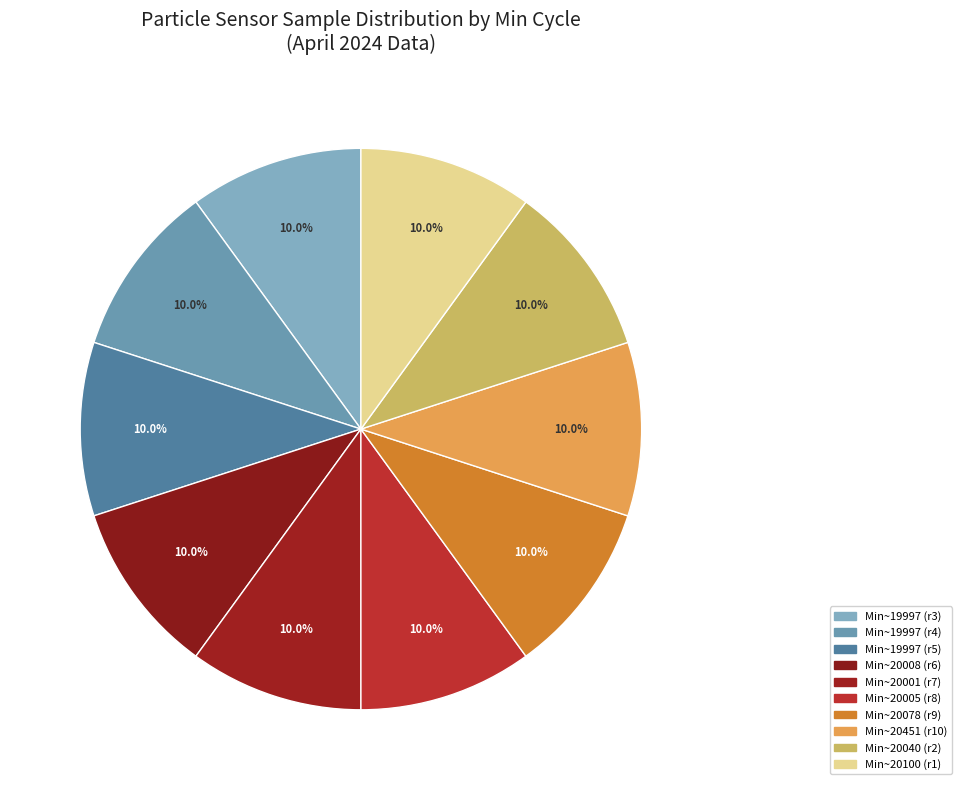

How many slices are in this pie chart?

10